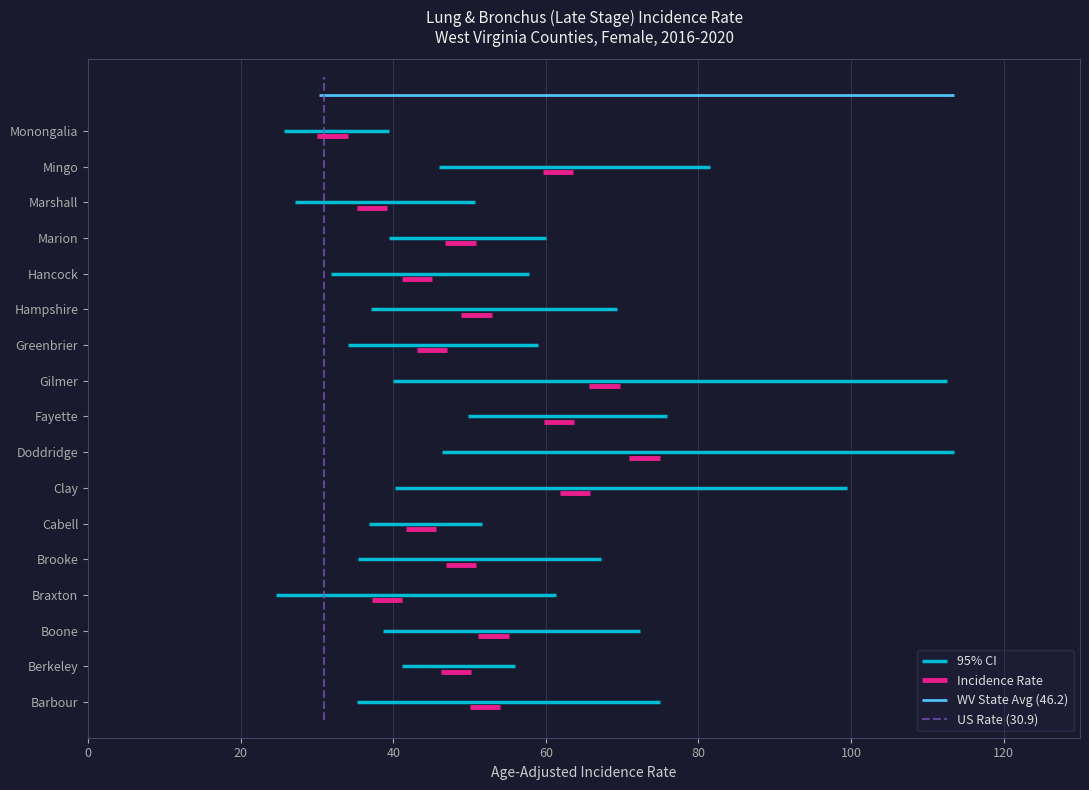

Reading right to left, extract all data points from this chart.

Monongalia=32.0	Mingo=61.6	Marshall=37.2	Marion=48.8	Hancock=43.1	Hampshire=50.9	Greenbrier=45.1	Gilmer=67.7	Fayette=61.7	Doddridge=72.9	Clay=63.8	Cabell=43.6	Brooke=48.9	Braxton=39.2	Boone=53.1	Berkeley=48.2	Barbour=52.0